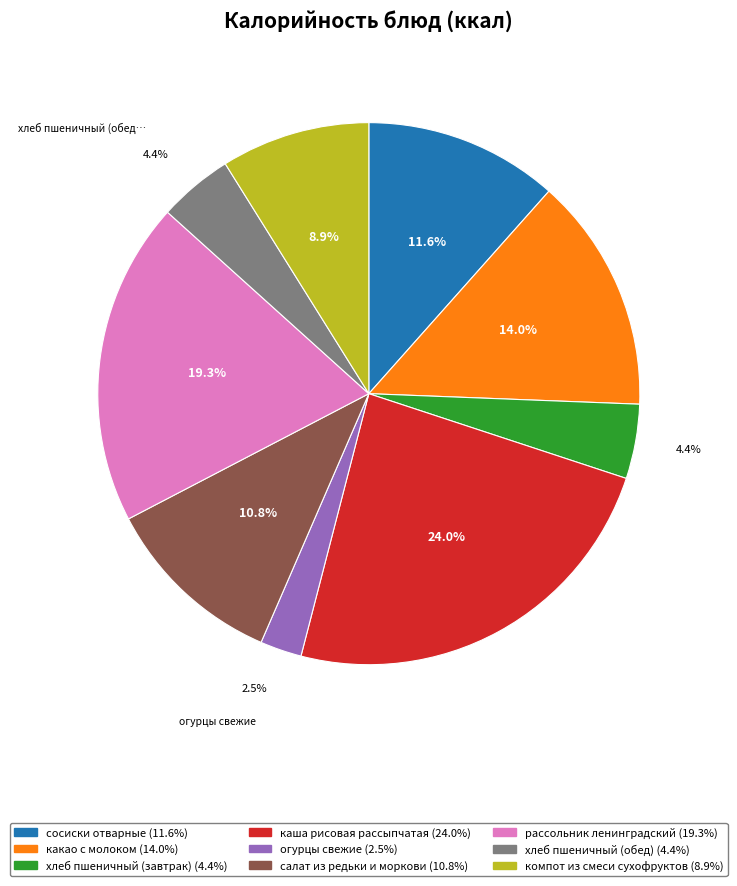

True or false: компот из смеси сухофруктов accounts for 9% of the total.

True